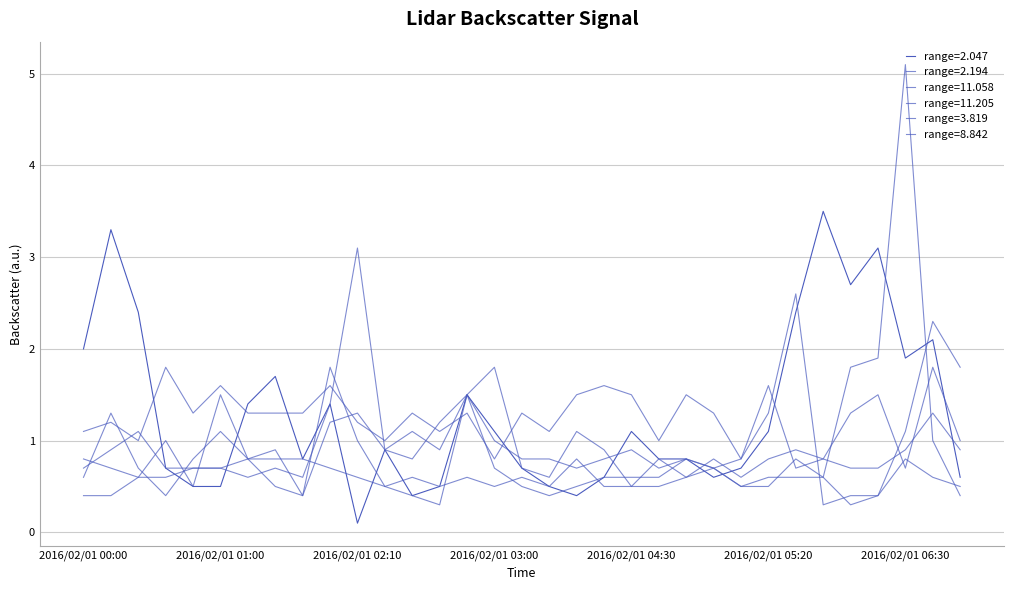

How many lines are shown in the chart?

6